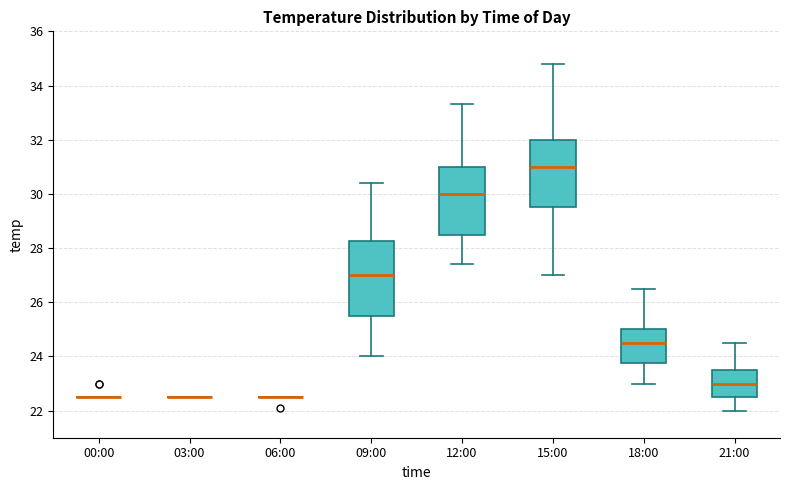

Reading left to right, transcribe this box plot: for each box, give where its median line is, the range the box spans, and where its two whiskers end, as read against the y-axis. The values are not printed on the chart, so give them approximately, as read against the axis.

00:00: box collapsed to a line at 22.6, whiskers 22.6 to 22.6
03:00: box collapsed to a line at 22.6, whiskers 22.6 to 22.6
06:00: box collapsed to a line at 22.6, whiskers 22.6 to 22.6
09:00: median 27.0, box 25.6 to 28.2, whiskers 24.0 to 30.4
12:00: median 30.0, box 28.6 to 31.0, whiskers 27.4 to 33.4
15:00: median 31.0, box 29.6 to 32.0, whiskers 27.0 to 34.8
18:00: median 24.6, box 23.8 to 25.0, whiskers 23.0 to 26.6
21:00: median 23.0, box 22.6 to 23.6, whiskers 22.0 to 24.6